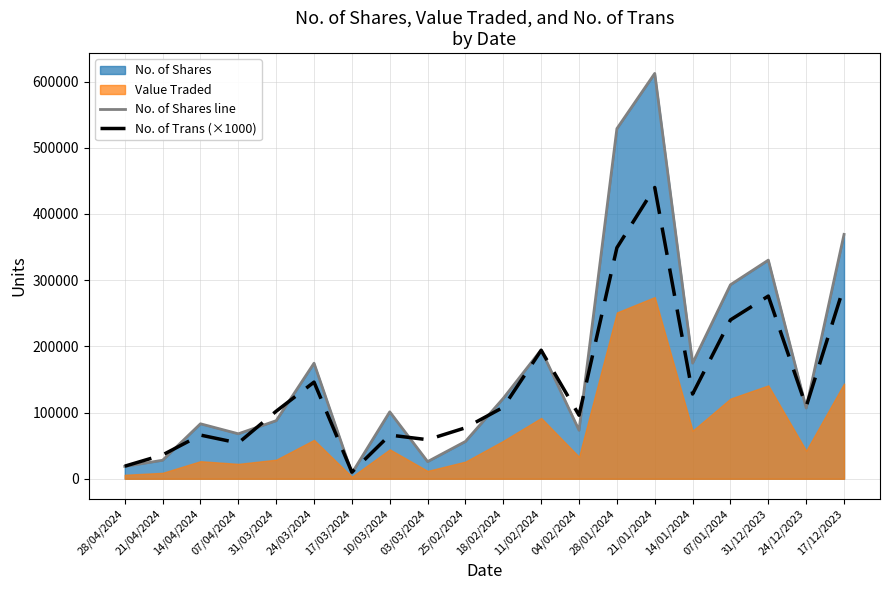

Where is No. of Shares line nearest to the value 310405?

07/01/2024